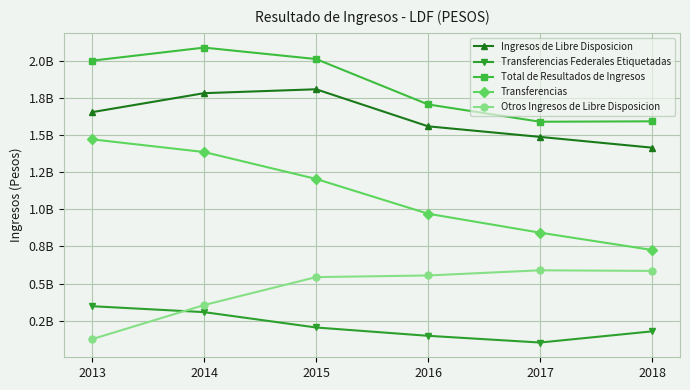

Reading left to right, extract all data points from this chart.

Ingresos de Libre Disposicion: 1655230958	1783100527	1809406967	1559632035	1488315996	1415826351
Transferencias Federales Etiquetadas: 347042684	307114350	203572227	147513455	102220719	177469575
Total de Resultados de Ingresos: 2002273642	2090214877	2012979194	1707145490	1590536715	1593295926
Transferencias: 1471803110	1386361944	1204990127	970528066	842704695	726209813
Otros Ingresos de Libre Disposicion: 125116877	354919755	543237424	554325781	589091059	585057684